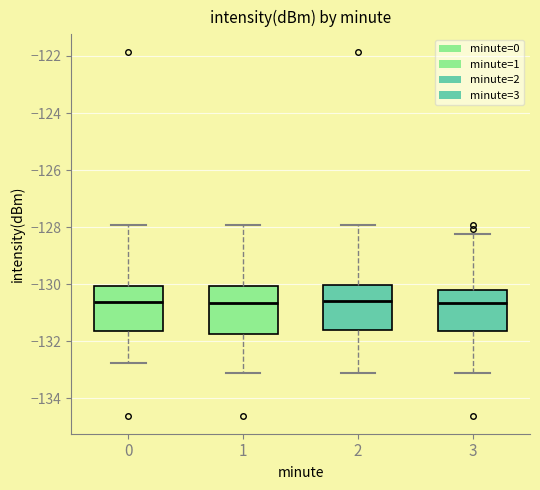

Where does the upper whisker of the box at x = 1 end on the y-axis? The values are not printed on the chart, so give them approximately, as read against the axis.

-128.0